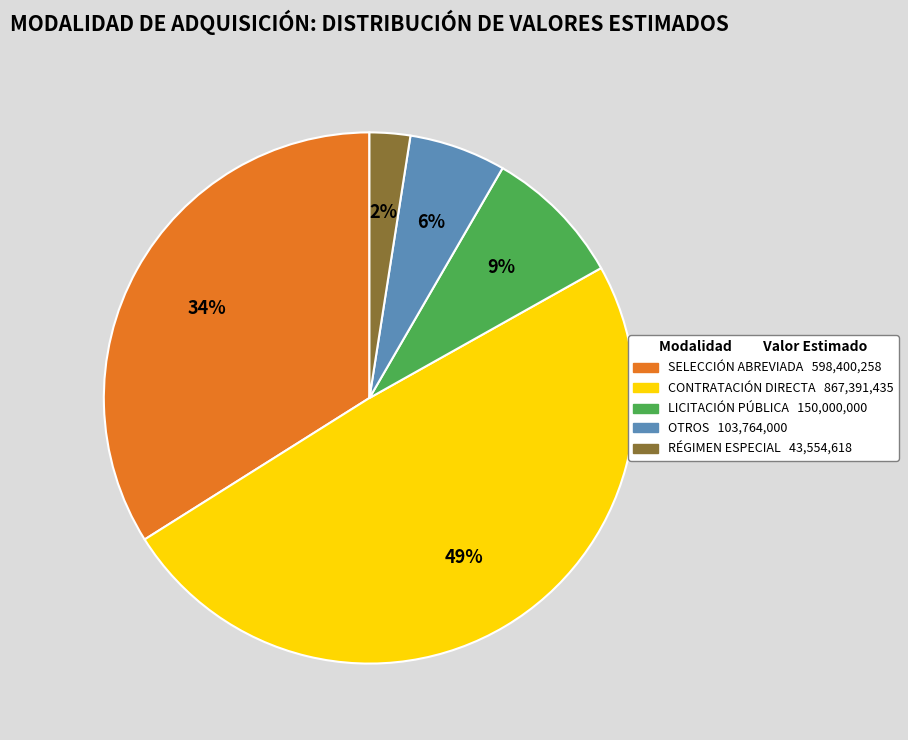

Is there any slice that represents more than half of the pie?

No